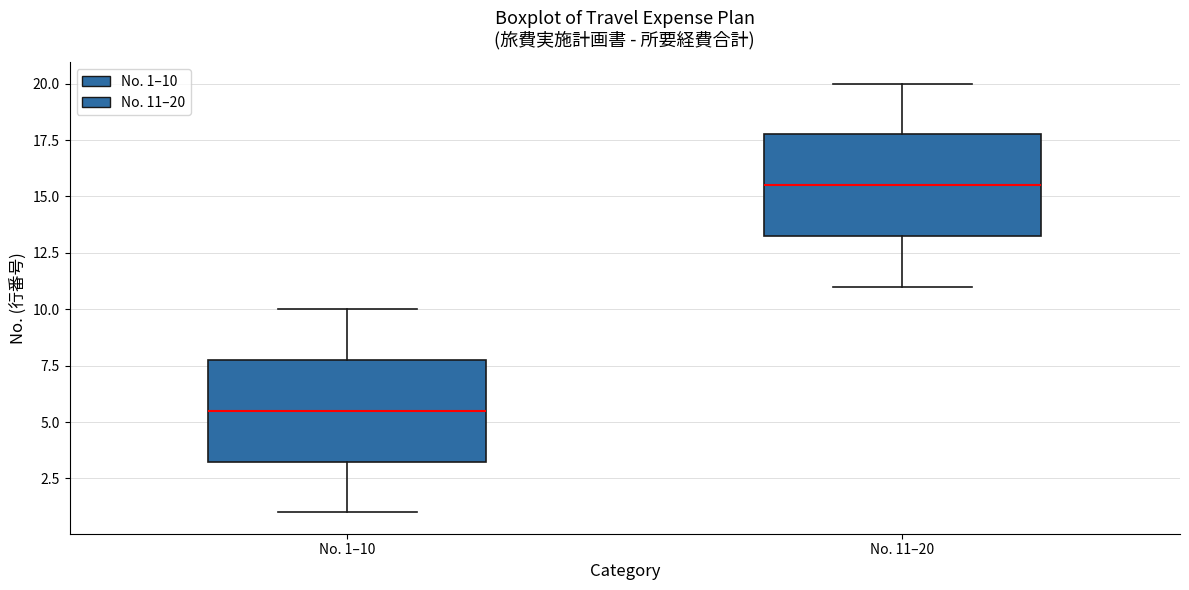

Where is the lower edge of the box for No. 1–10 on the y-axis? The values are not printed on the chart, so give them approximately, as read against the axis.

3.5